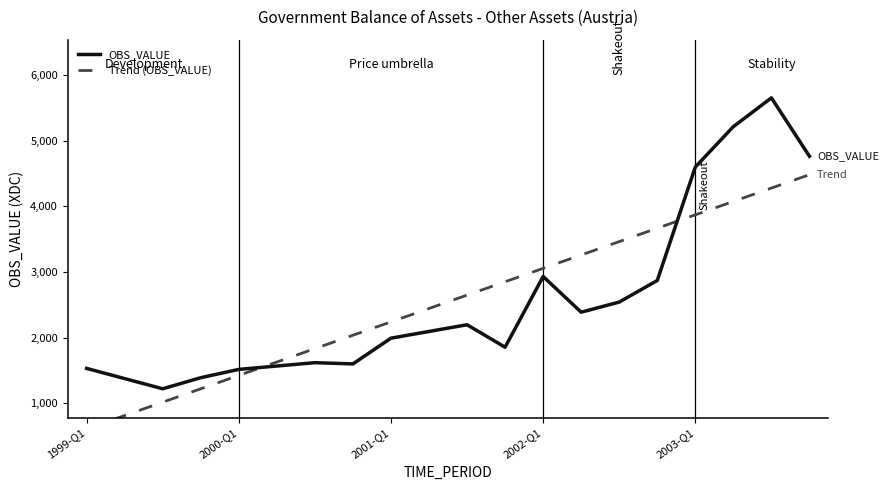

True or false: OBS_VALUE and Trend (OBS_VALUE) cross at least once.

True